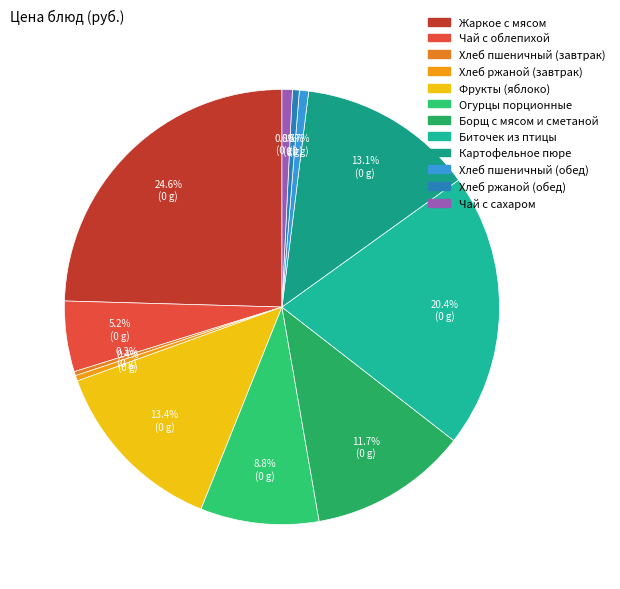

Is it true that Хлеб пшеничный (завтрак) is 1% of the pie?

False